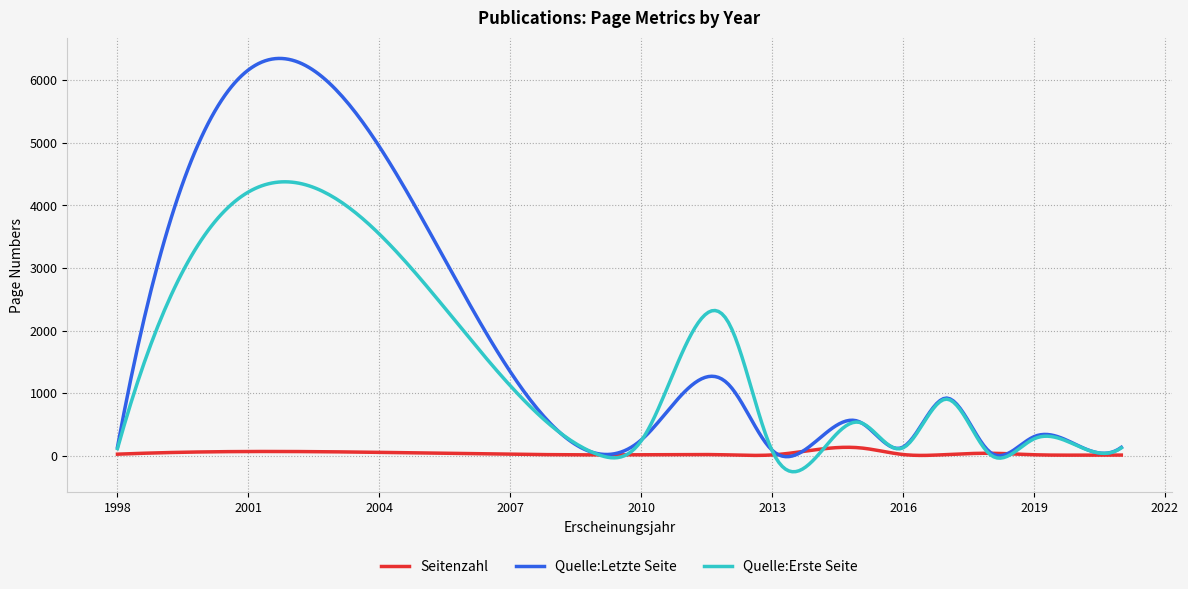

What is the highest value of the Quelle:Erste Seite series?

4376.9